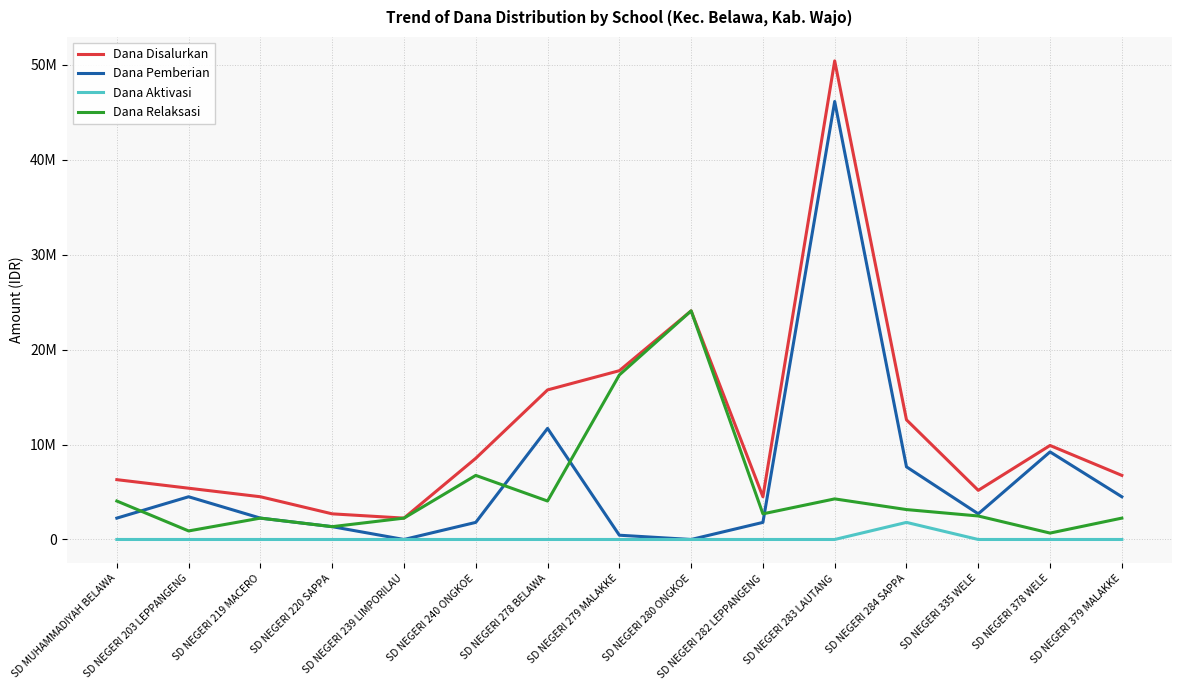

In Dana Aktivasi, how many points are higher than both neighbors (excluding endpoints)?

1